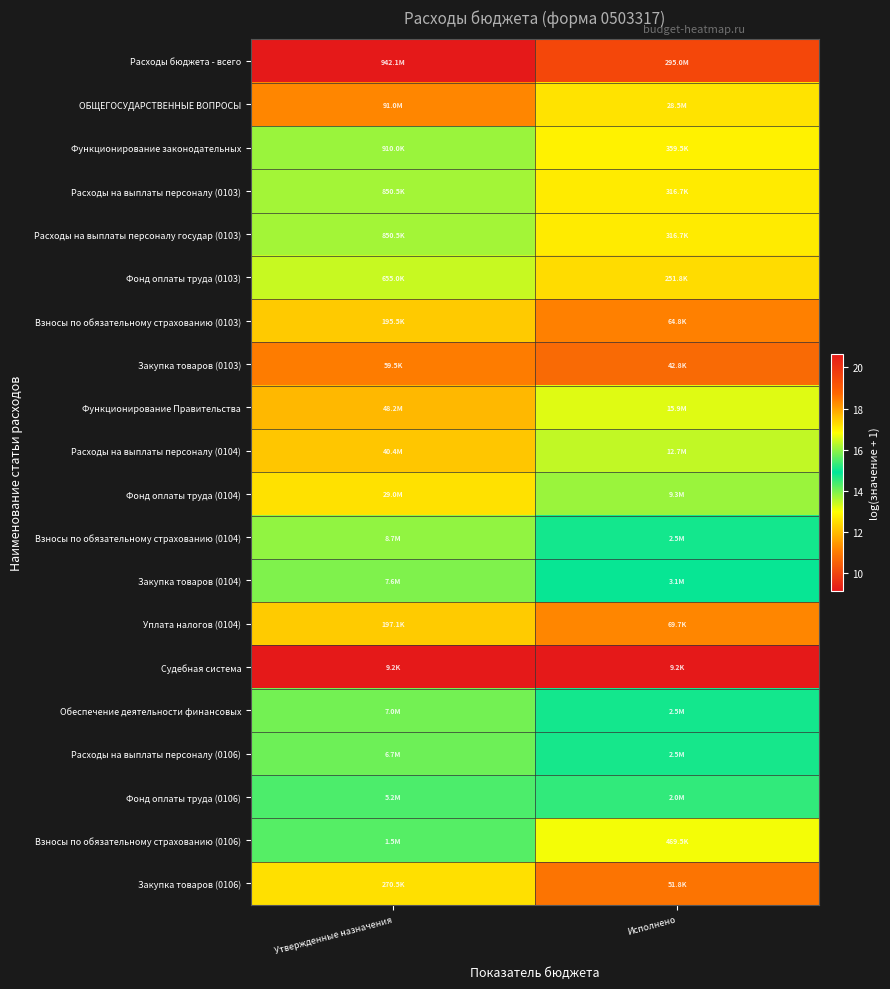

Between Утвержденные назначения and Исполнено, which is larger?

Утвержденные назначения